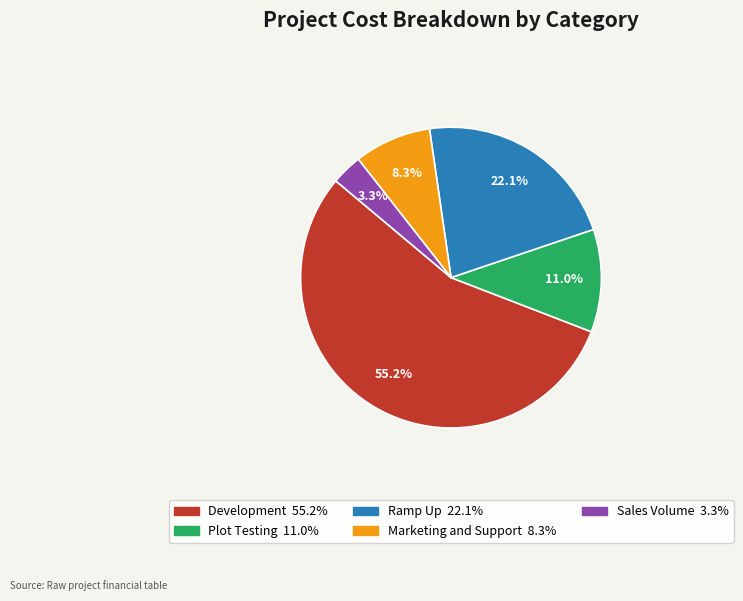

To the nearest percent, what percentage of the pie is Sales Volume?

3%